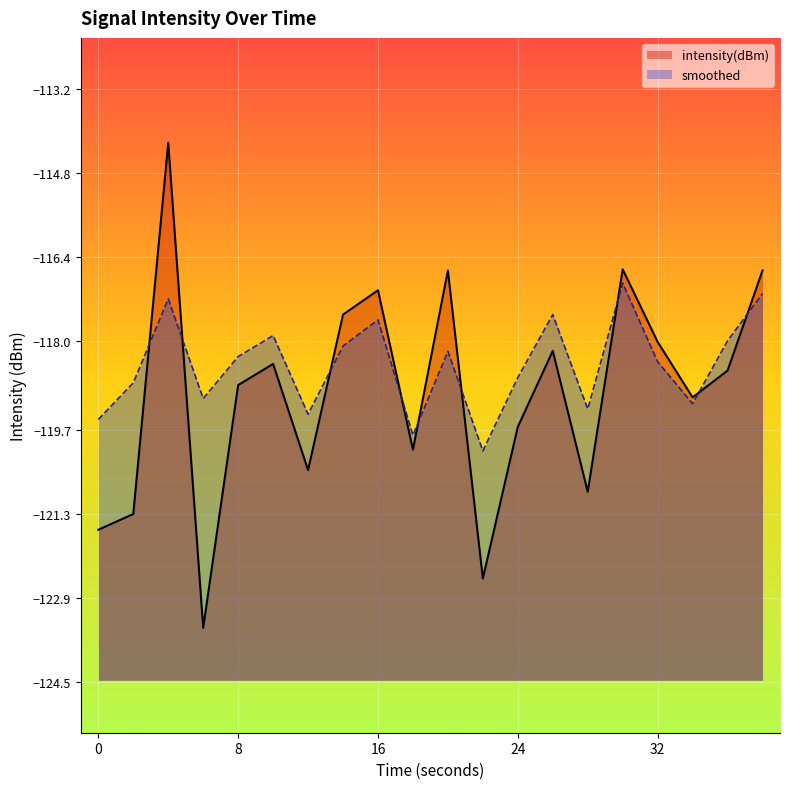

What is the sum of all intensity(dBm) values?

-2379.8